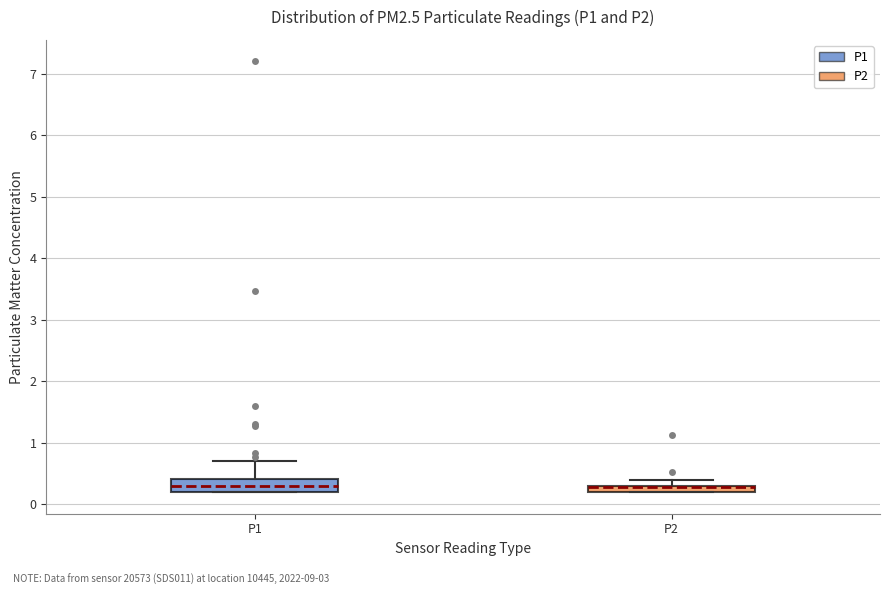

Where is the upper edge of the box for P1 on the y-axis? The values are not printed on the chart, so give them approximately, as read against the axis.

0.4